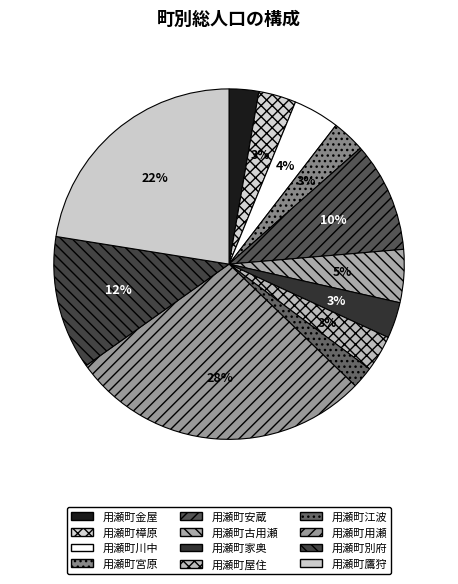

How many segments does this pie chart have?

12